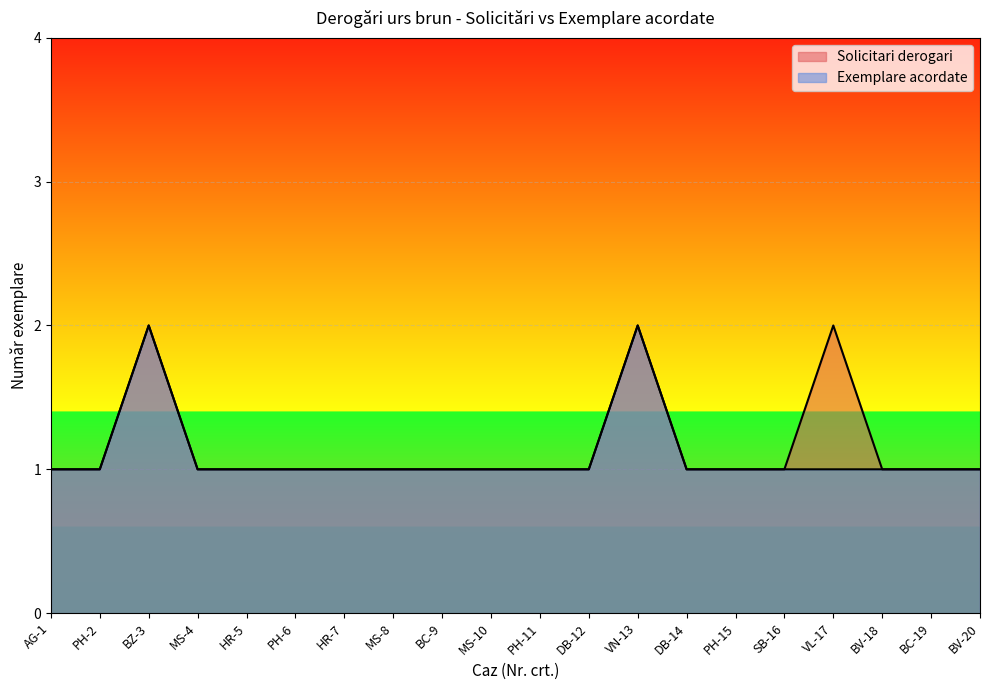

True or false: Solicitari derogari has a value of 2 at BZ-3.

True